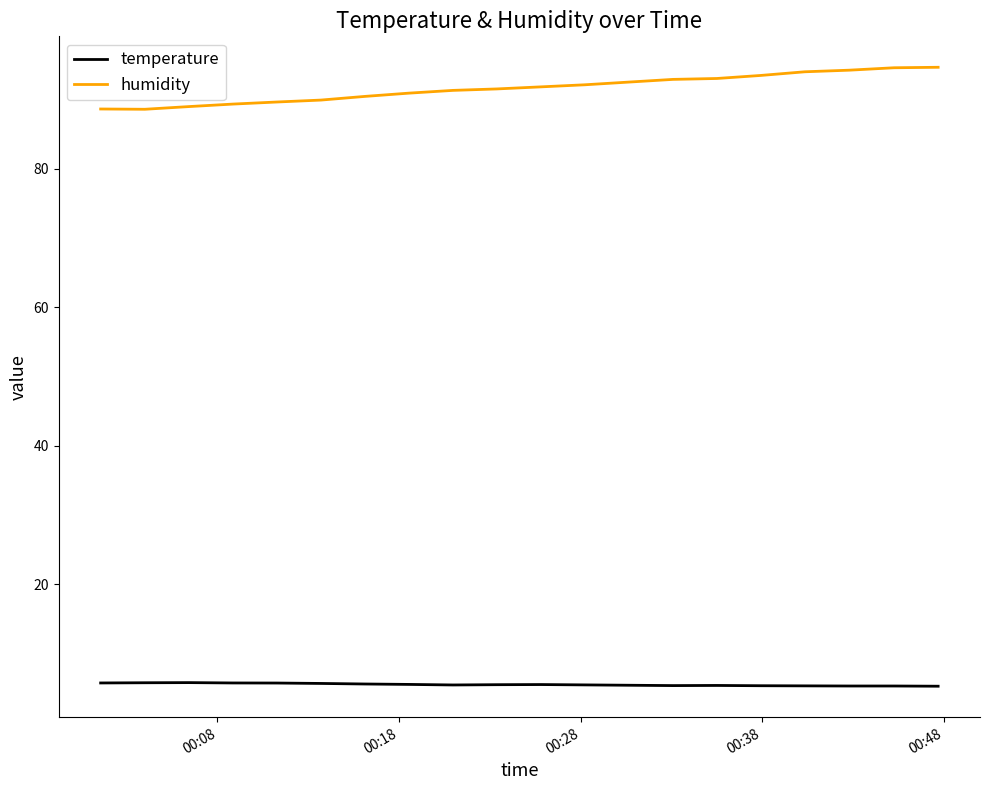

True or false: temperature and humidity intersect in this chart.

False